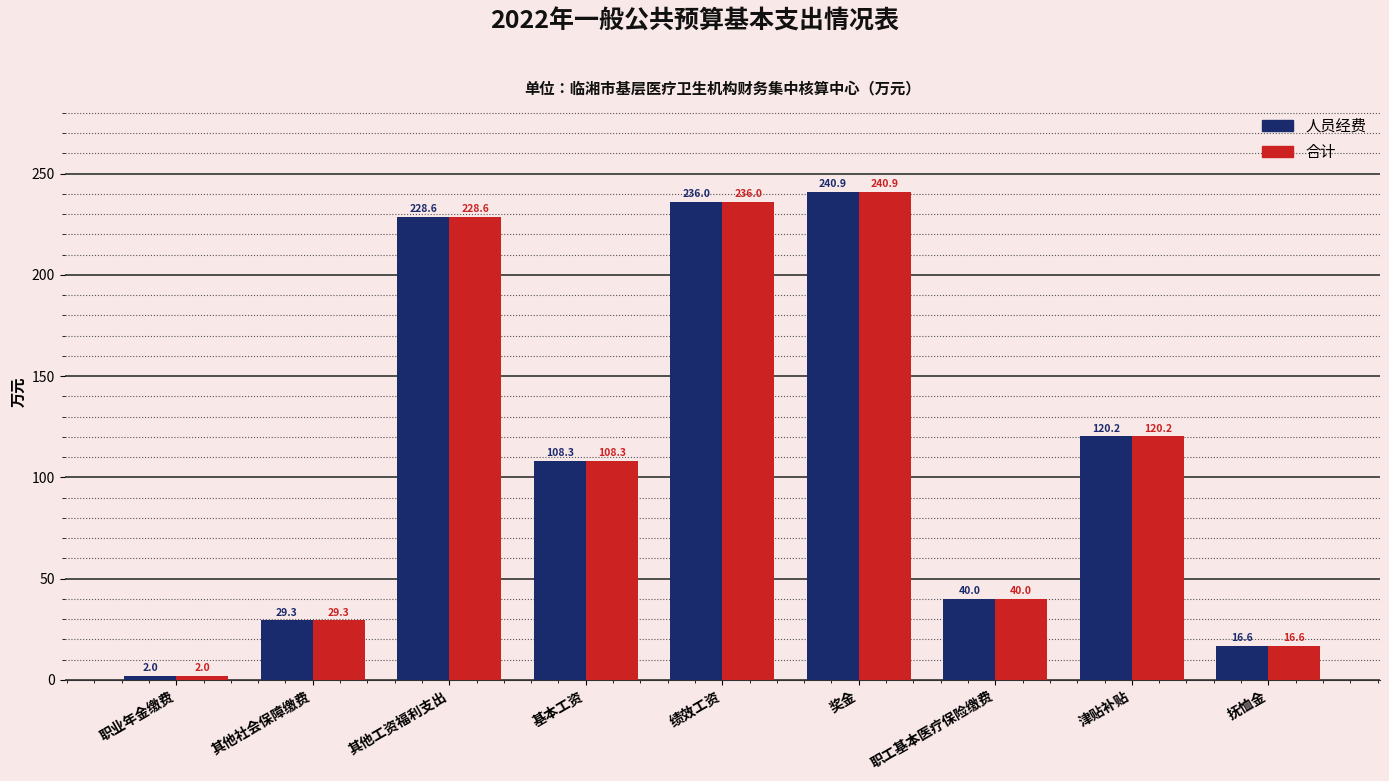

How many groups of bars are there?

9